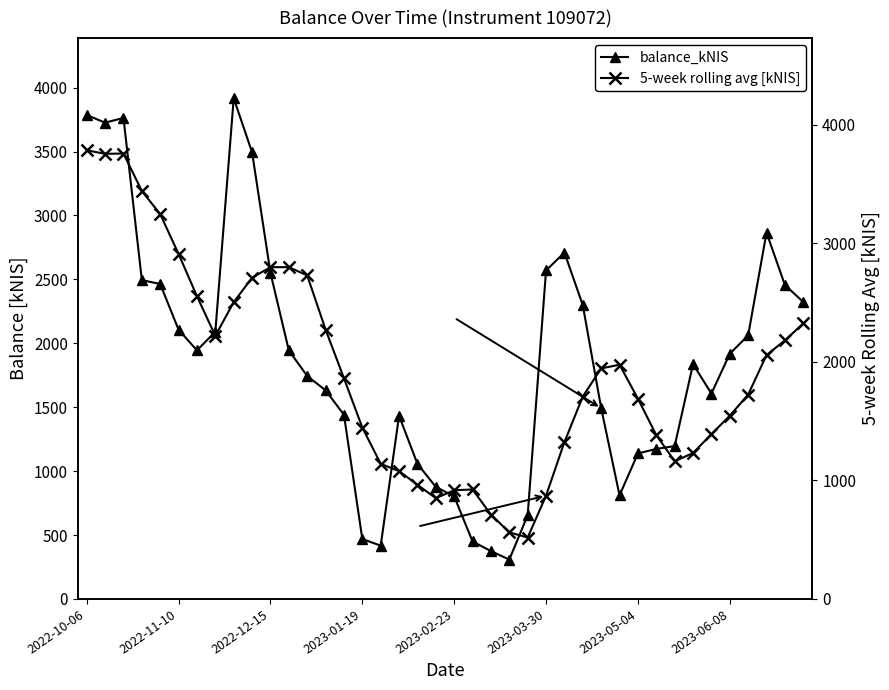

What is the value of the balance_kNIS point at the 4th from the left?

2494.5